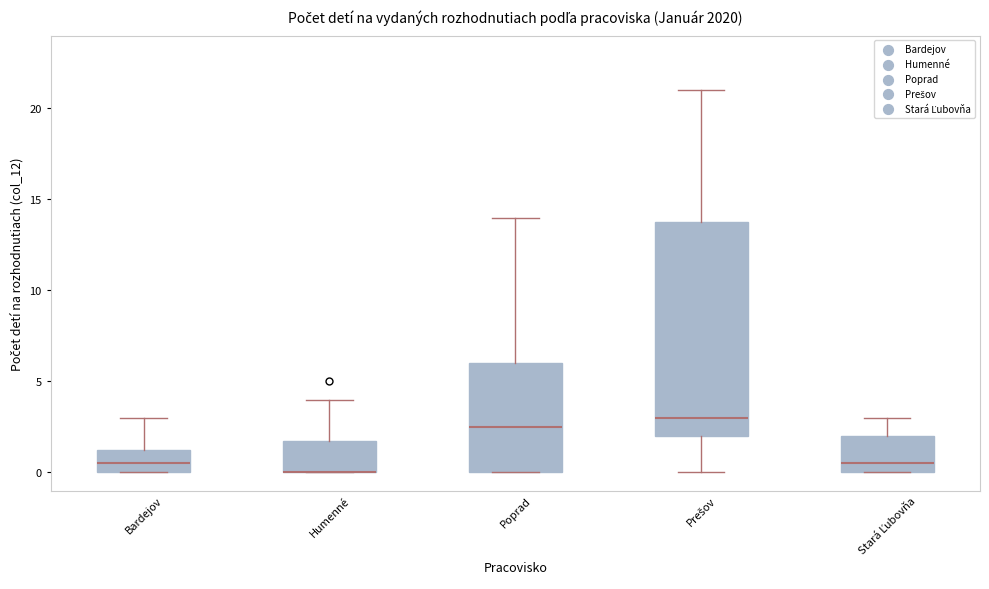

Which box is the tallest, from its lower edge to its upper edge?

Prešov